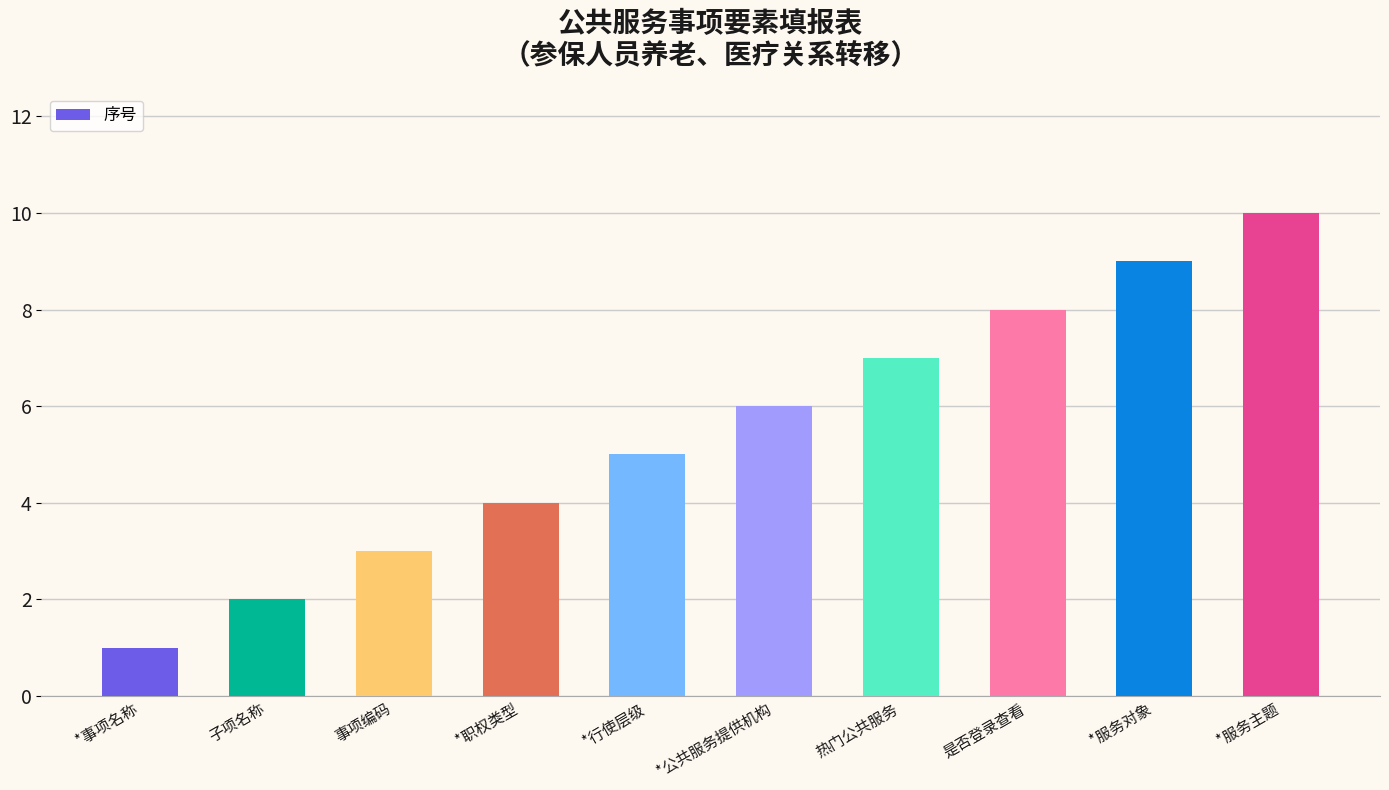

Rank the categories by value from highest to lowest.

*服务主题, *服务对象, 是否登录查看, 热门公共服务, *公共服务提供机构, *行使层级, *职权类型, 事项编码, 子项名称, *事项名称